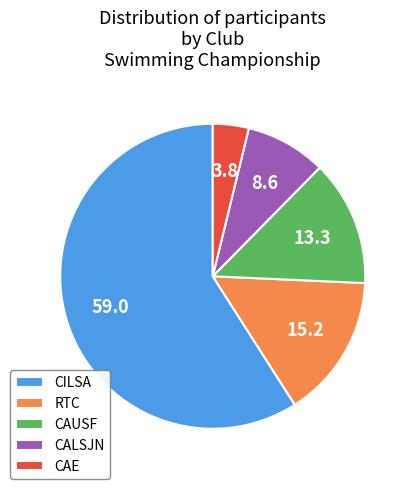

Which category has the biggest portion of the pie?

CILSA